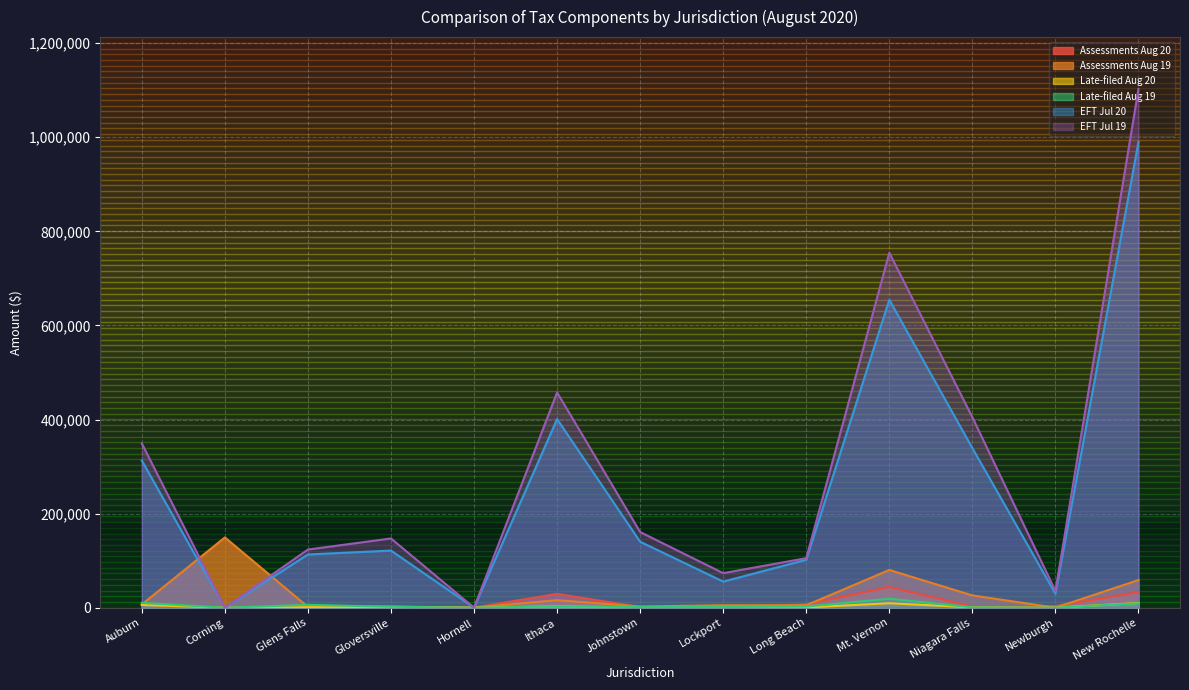

Which has a higher value, Gloversville or Newburgh?

Newburgh